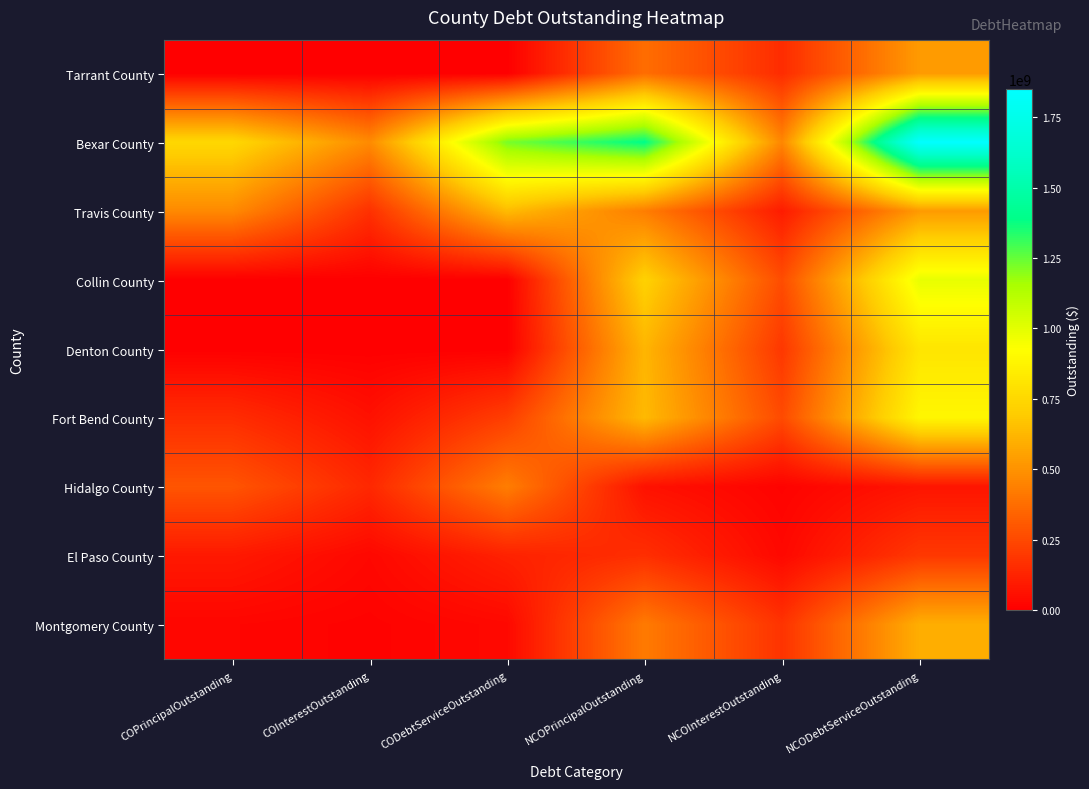

Reading right to left, what are all the values shown in this chart?

Tarrant County: NCODebtServiceOutstanding=528414923.4	NCOInterestOutstanding=152294923.4	NCOPrincipalOutstanding=376120000.0	CODebtServiceOutstanding=0.0	COInterestOutstanding=0.0	COPrincipalOutstanding=0.0
Bexar County: NCODebtServiceOutstanding=1850151351.8	NCOInterestOutstanding=459686351.8	NCOPrincipalOutstanding=1390465000.0	CODebtServiceOutstanding=1224007325.4	COInterestOutstanding=474847325.4	COPrincipalOutstanding=749160000.0
Travis County: NCODebtServiceOutstanding=526111490.3	NCOInterestOutstanding=96561490.3	NCOPrincipalOutstanding=429550000.0	CODebtServiceOutstanding=639395590.5	COInterestOutstanding=168395590.5	COPrincipalOutstanding=471000000.0
Collin County: NCODebtServiceOutstanding=985846796.3	NCOInterestOutstanding=264021796.3	NCOPrincipalOutstanding=721825000.0	CODebtServiceOutstanding=0.0	COInterestOutstanding=0.0	COPrincipalOutstanding=0.0
Denton County: NCODebtServiceOutstanding=810410466.4	NCOInterestOutstanding=191485466.4	NCOPrincipalOutstanding=618925000.0	CODebtServiceOutstanding=0.0	COInterestOutstanding=0.0	COPrincipalOutstanding=0.0
Fort Bend County: NCODebtServiceOutstanding=888821923.5	NCOInterestOutstanding=256141923.5	NCOPrincipalOutstanding=632680000.0	CODebtServiceOutstanding=215186436.5	COInterestOutstanding=60950364.5	COPrincipalOutstanding=154236072.0
Hidalgo County: NCODebtServiceOutstanding=73437253.3	NCOInterestOutstanding=12027253.3	NCOPrincipalOutstanding=61410000.0	CODebtServiceOutstanding=429625506.4	COInterestOutstanding=138650506.4	COPrincipalOutstanding=290975000.0
El Paso County: NCODebtServiceOutstanding=193368886.1	NCOInterestOutstanding=31965868.1	NCOPrincipalOutstanding=161403018.0	CODebtServiceOutstanding=116907771.5	COInterestOutstanding=29277771.5	COPrincipalOutstanding=87630000.0
Montgomery County: NCODebtServiceOutstanding=595600475.0	NCOInterestOutstanding=176285475.0	NCOPrincipalOutstanding=419315000.0	CODebtServiceOutstanding=33393933.2	COInterestOutstanding=11043933.2	COPrincipalOutstanding=22350000.0